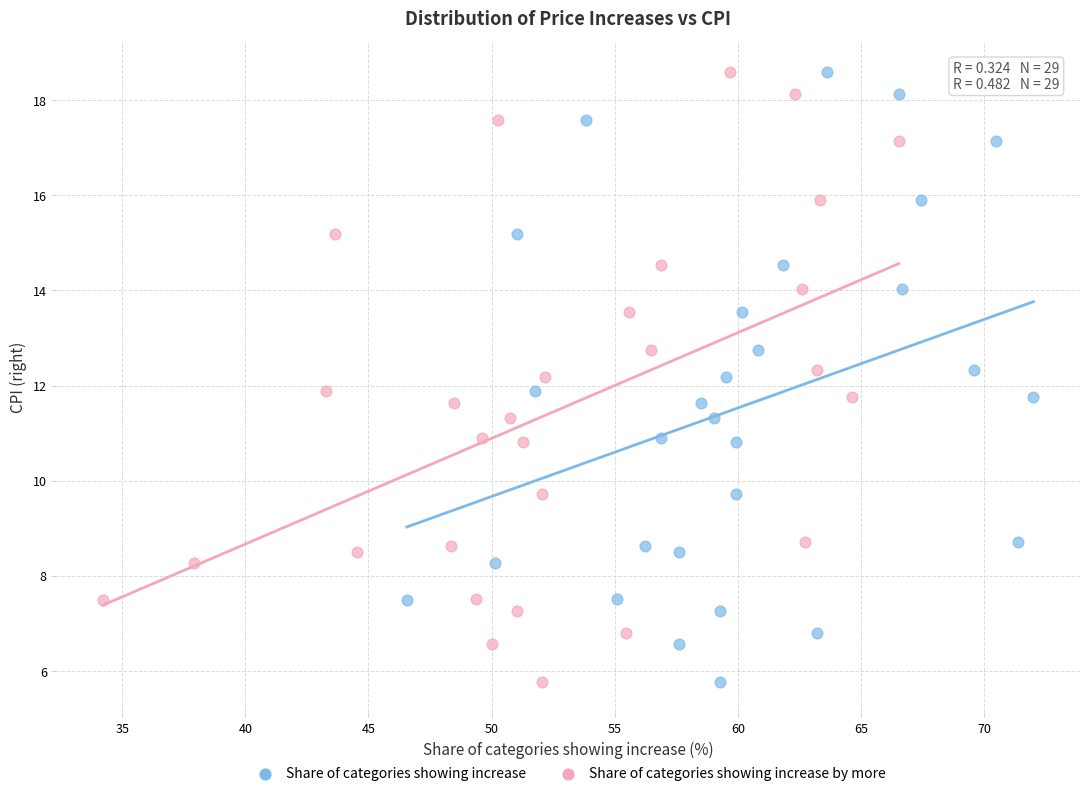

What are all the series names shown in the legend?

Share of categories showing increase, Share of categories showing increase by more